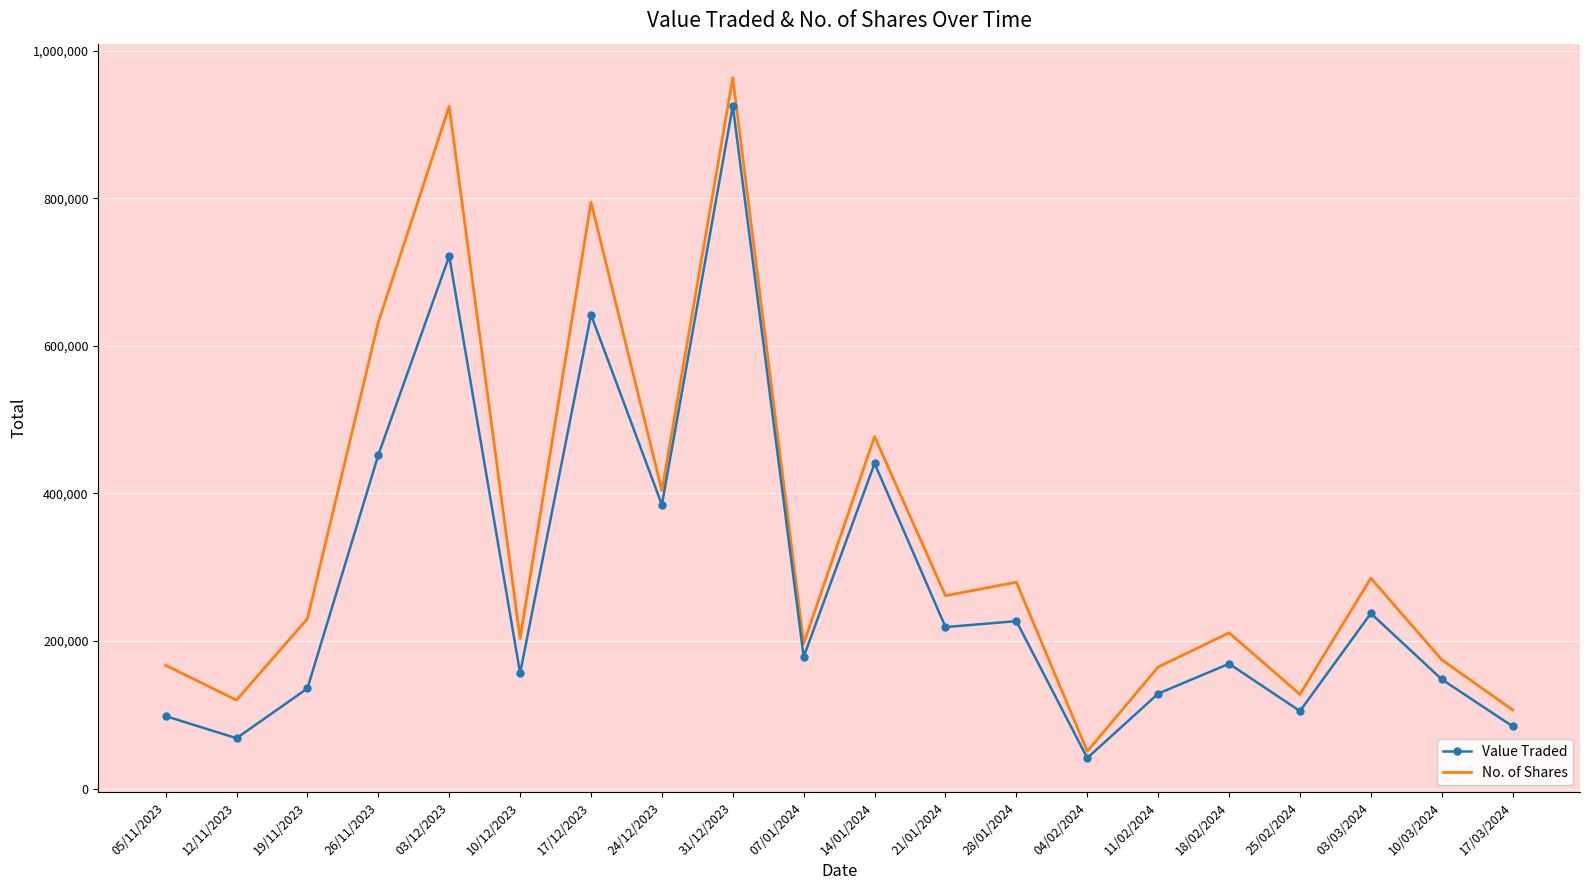

What is the sum of all Value Traded values?

5564473